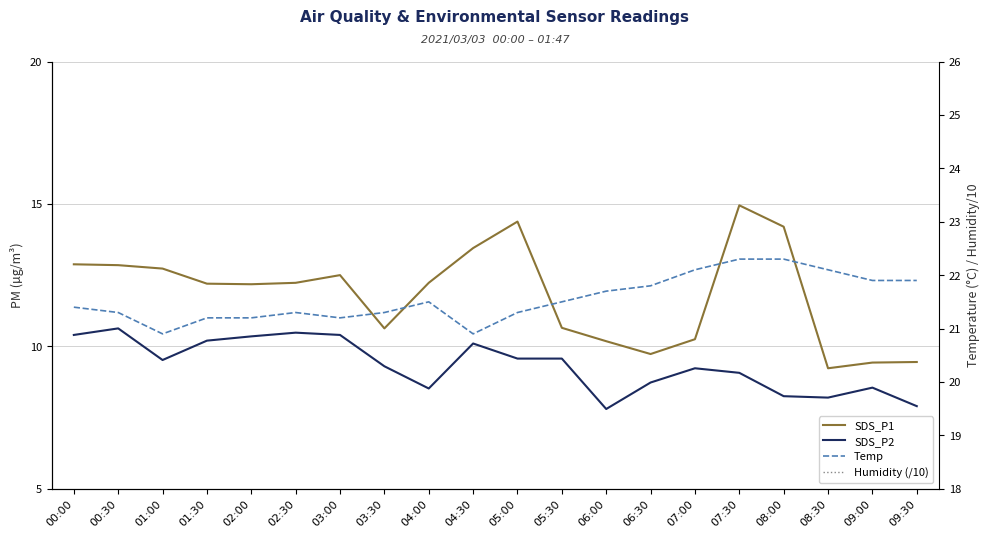

What is the difference between the highest and lowest values at 07:00?

12.9